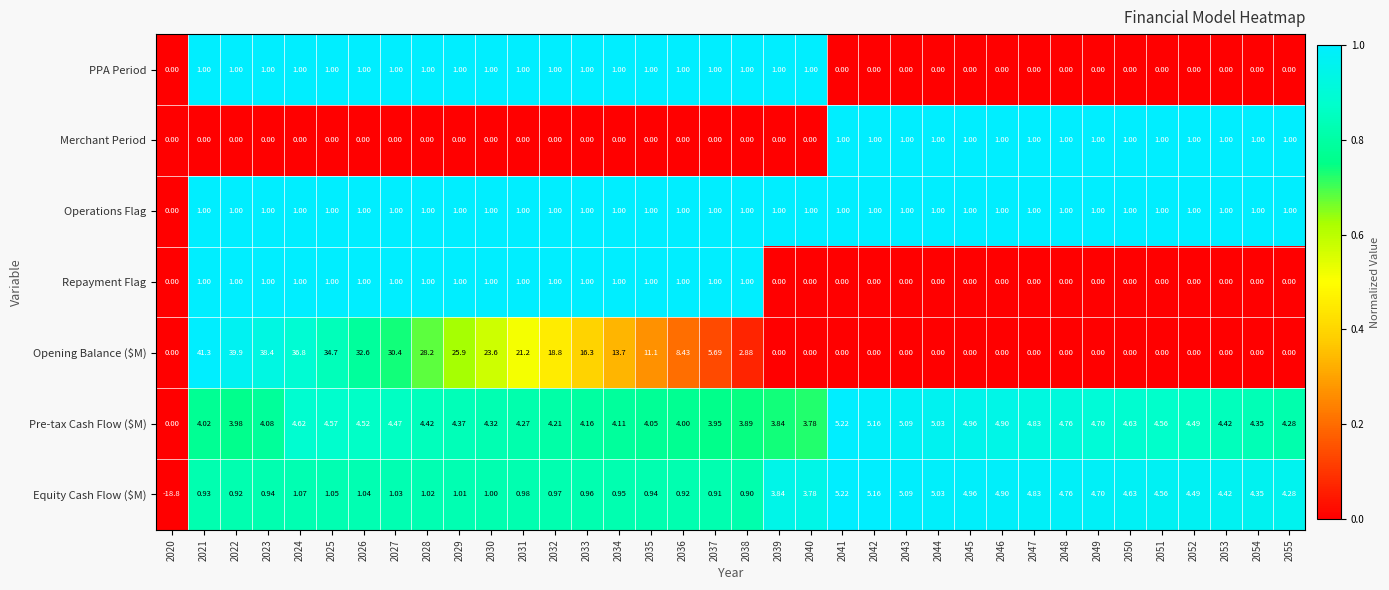

Which series has the largest total across all categories?

Opening Balance ($M)